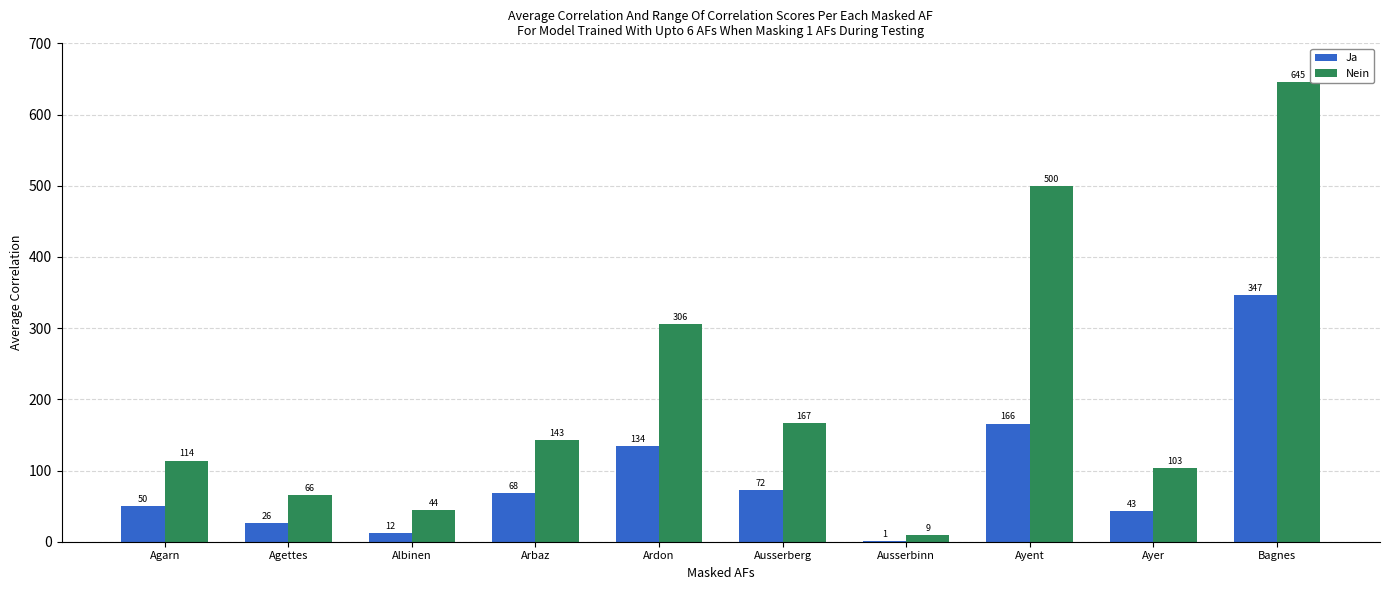

Which series changed the most between Arbaz and Ausserbinn?

Nein